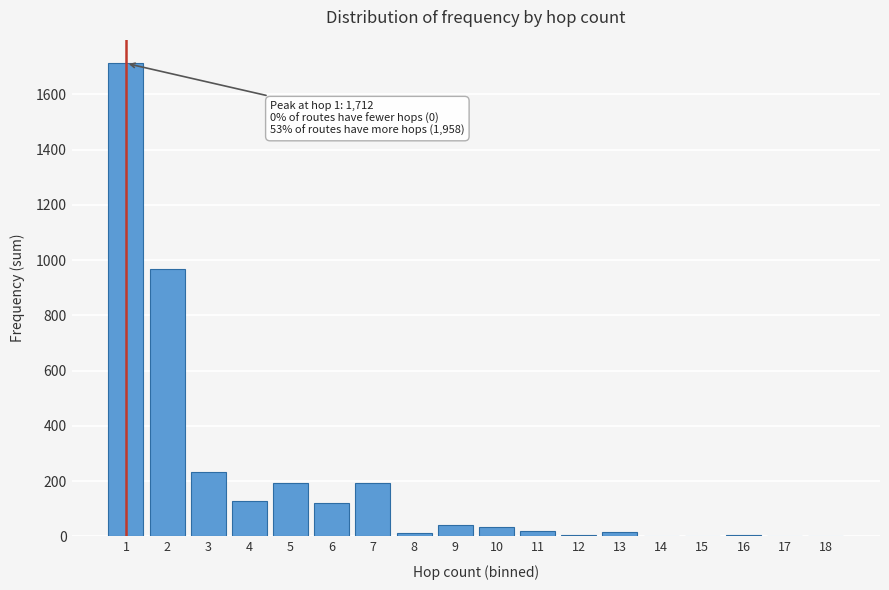

What is the sum of all values?

3670